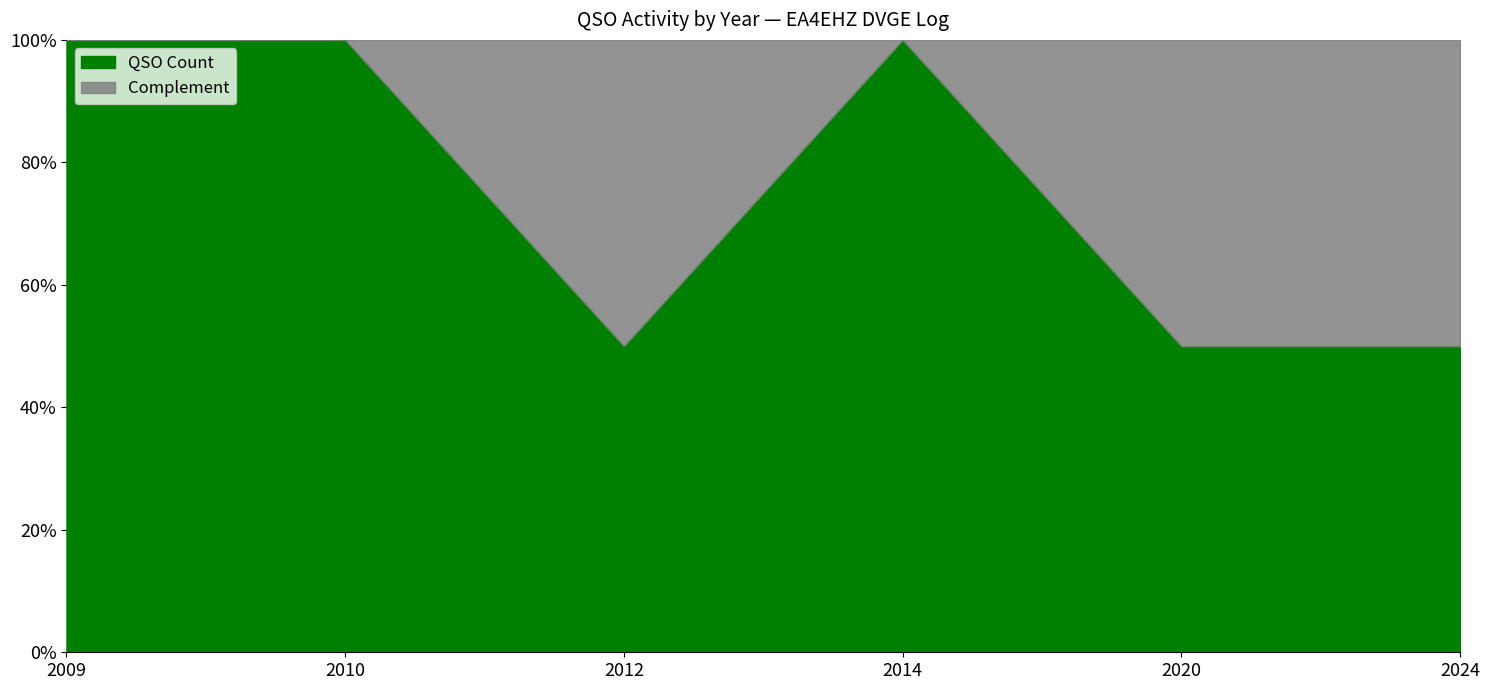

The value of QSO Count at 2010 is 43. True or false?

False